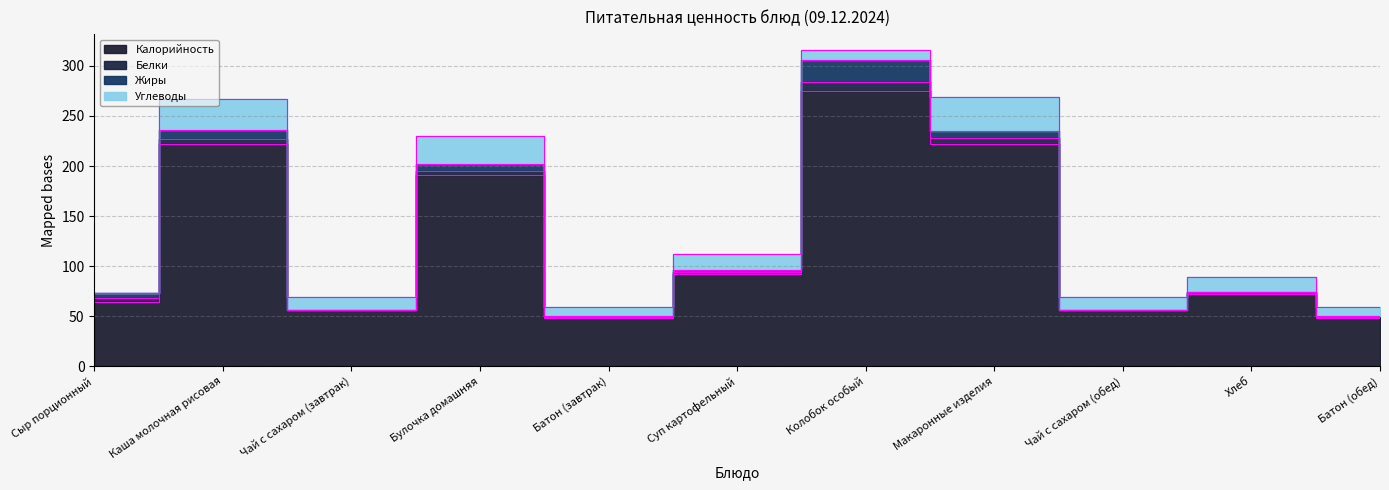

What position from the right is Хлеб?

2